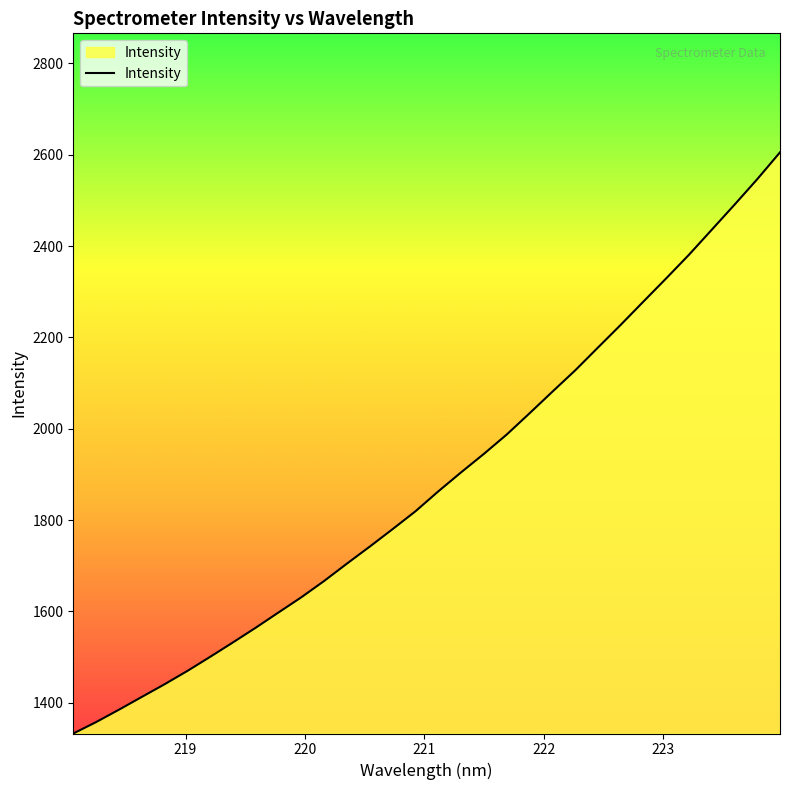

What is the difference between the maximum and minimum values?

1272.2